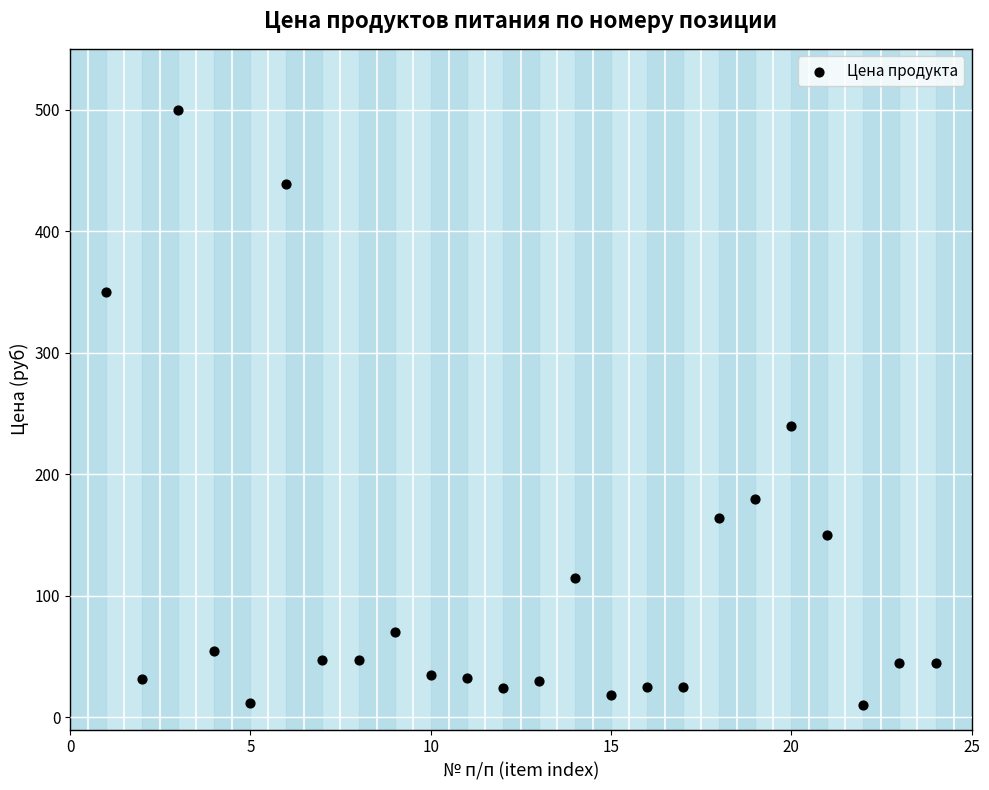

What is the range of X values (max minus min)?

23.0